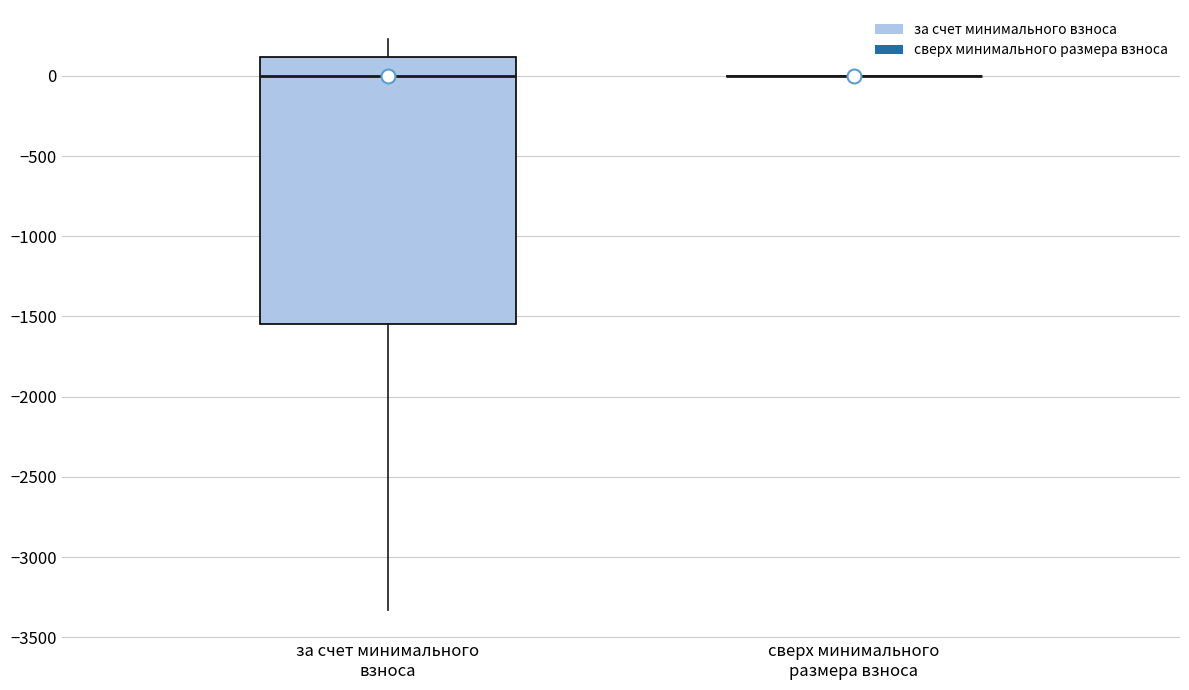

Which box is the tallest, from its lower edge to its upper edge?

за счет минимального взноса